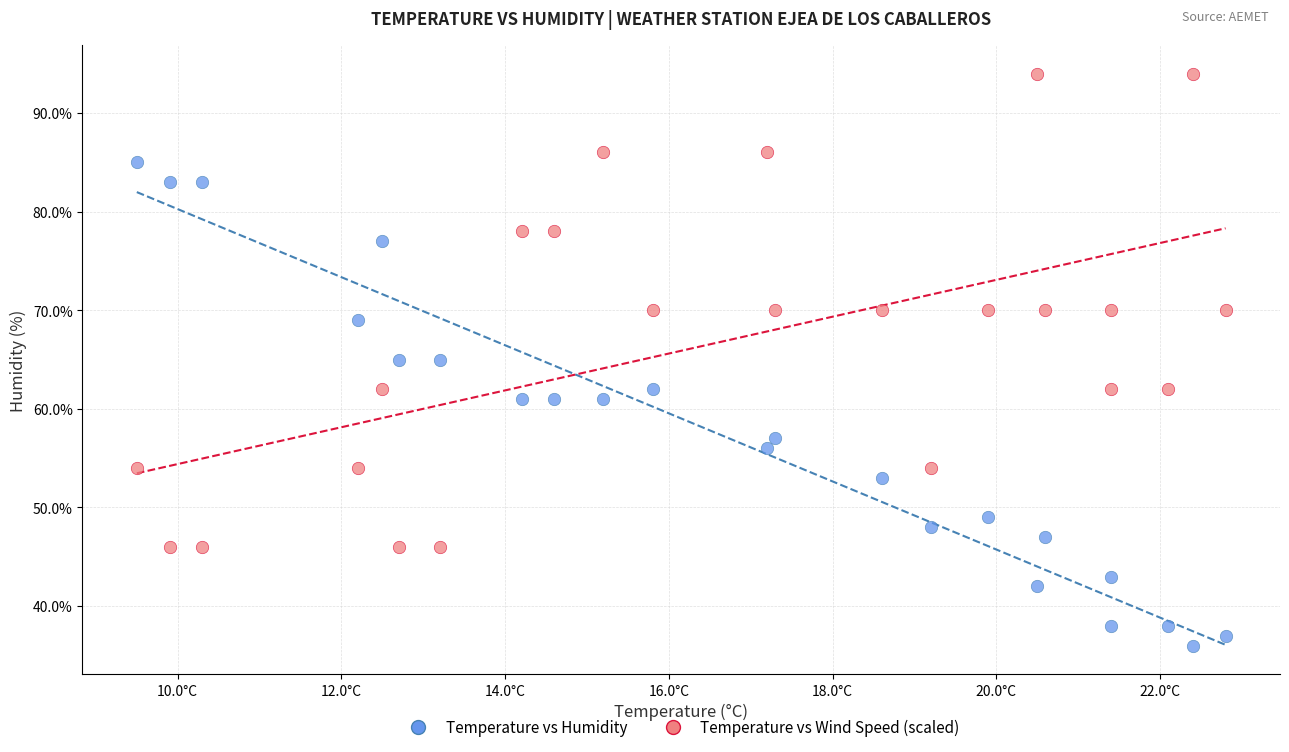

Which series contains the lowest Y value?

Temperature vs Humidity